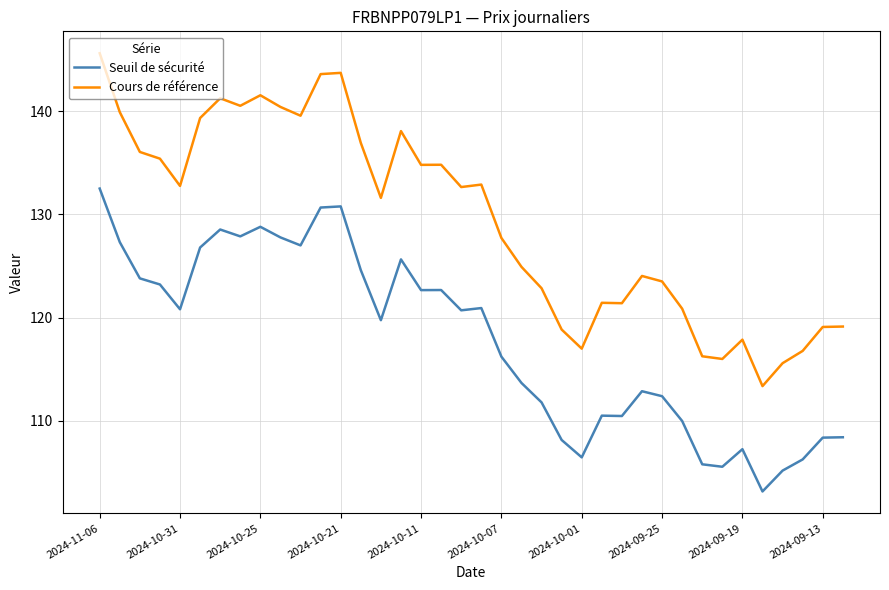

Count the number of data series in this chart.

2